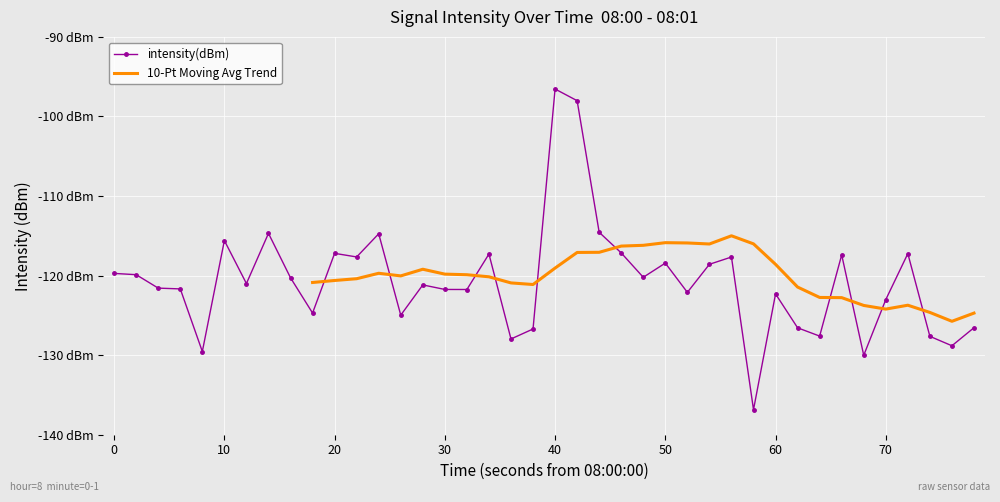

What is the smallest value displayed?

-136.8